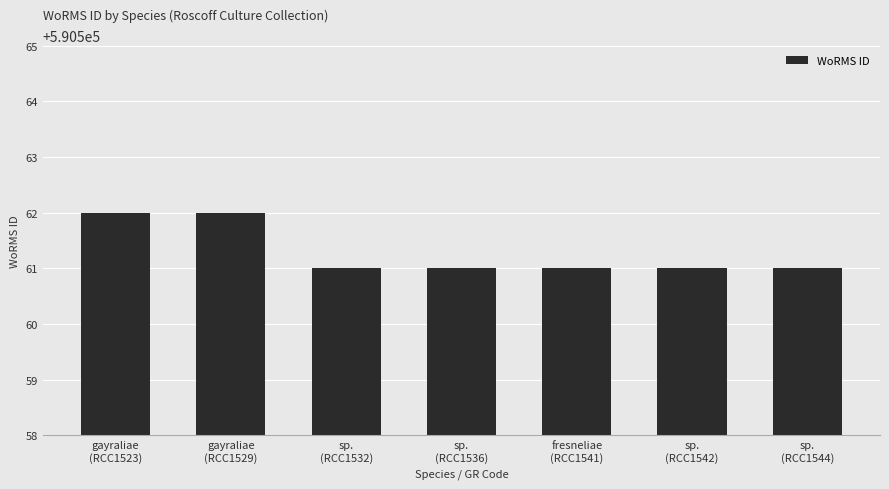

What is the smallest value displayed?

590561